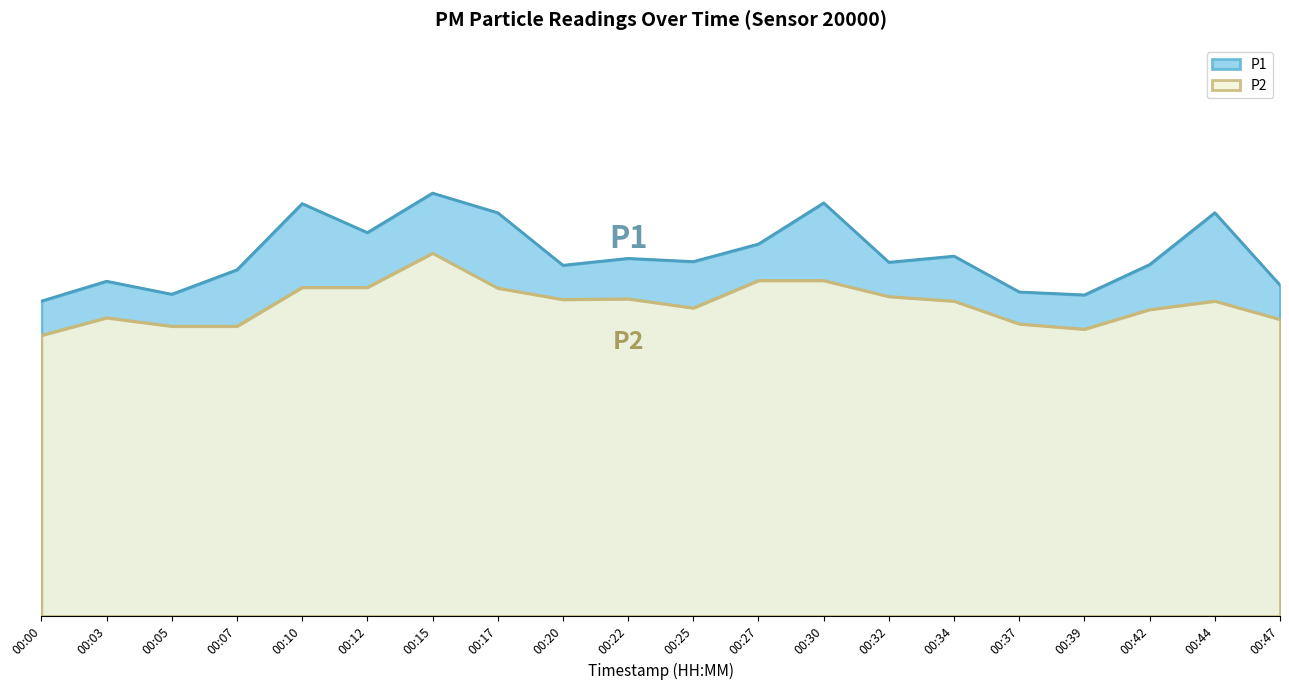

What is the highest value of the P1 series?

18.5